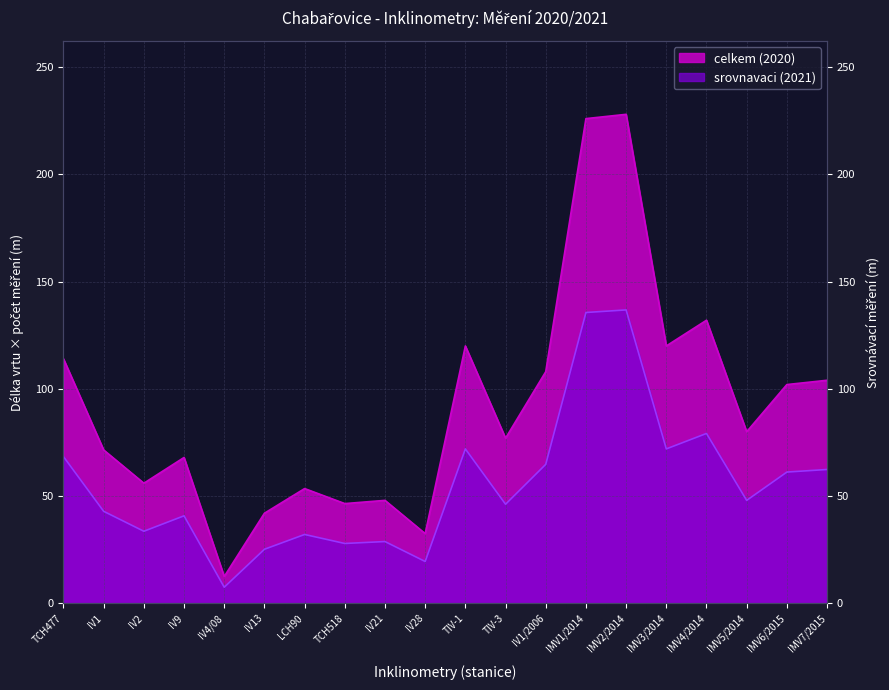

Is it true that srovnavaci (2021) equals 72.0 at IMV3/2014?

True